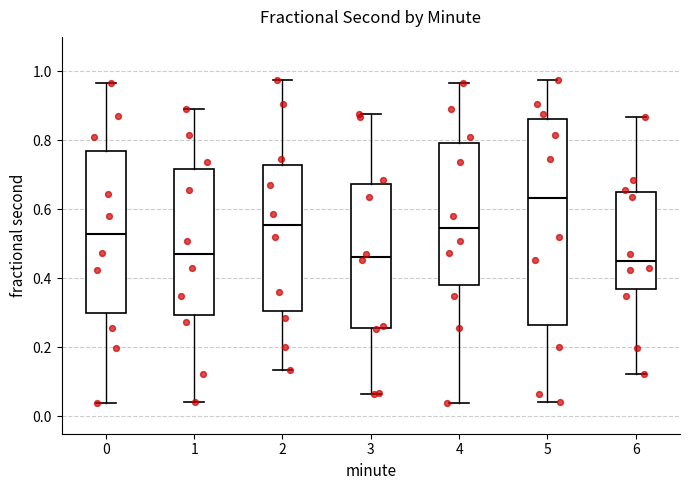

Comparing the boxes themselves (not the whiskers), which one is the tallest?

5